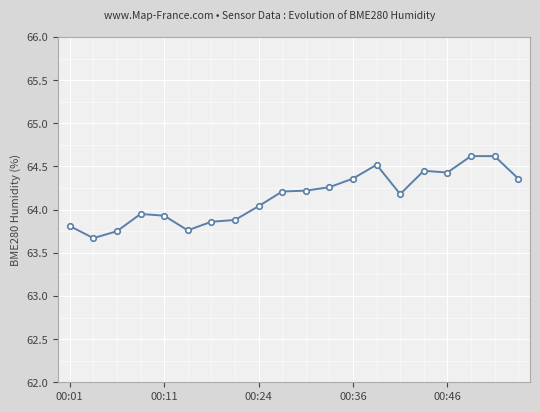

What is the maximum value shown in the chart?

64.6